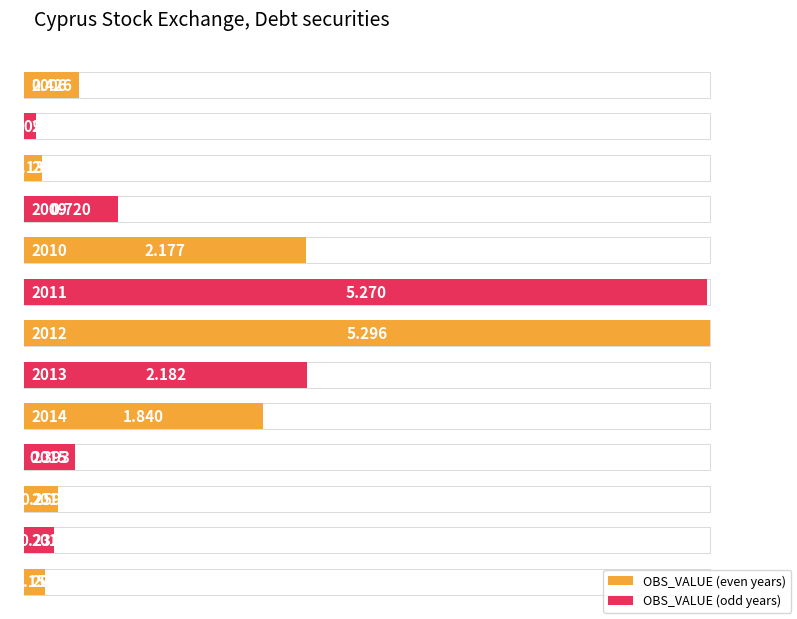

What is the difference between the maximum and minimum values?

5.2